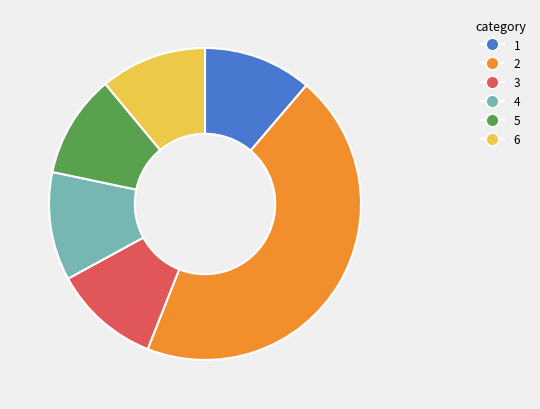

Is the sum of 1 and 4 greater than half?

No